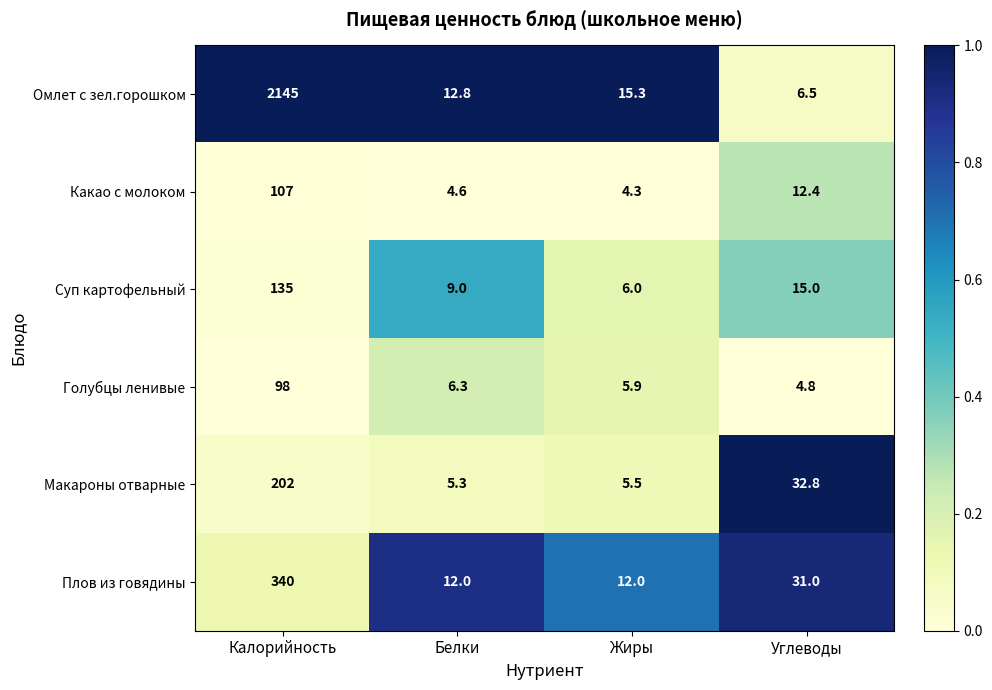

Which series changed the most between Белки and Жиры?

Суп картофельный